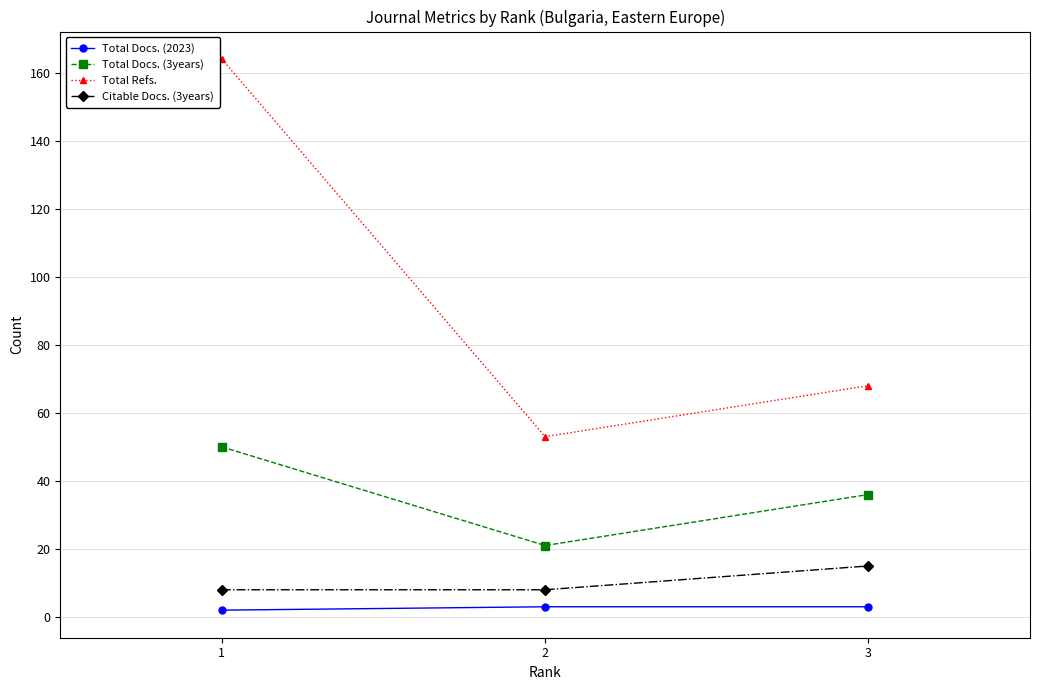

What are all the series names shown in the legend?

Total Docs. (2023), Total Docs. (3years), Total Refs., Citable Docs. (3years)